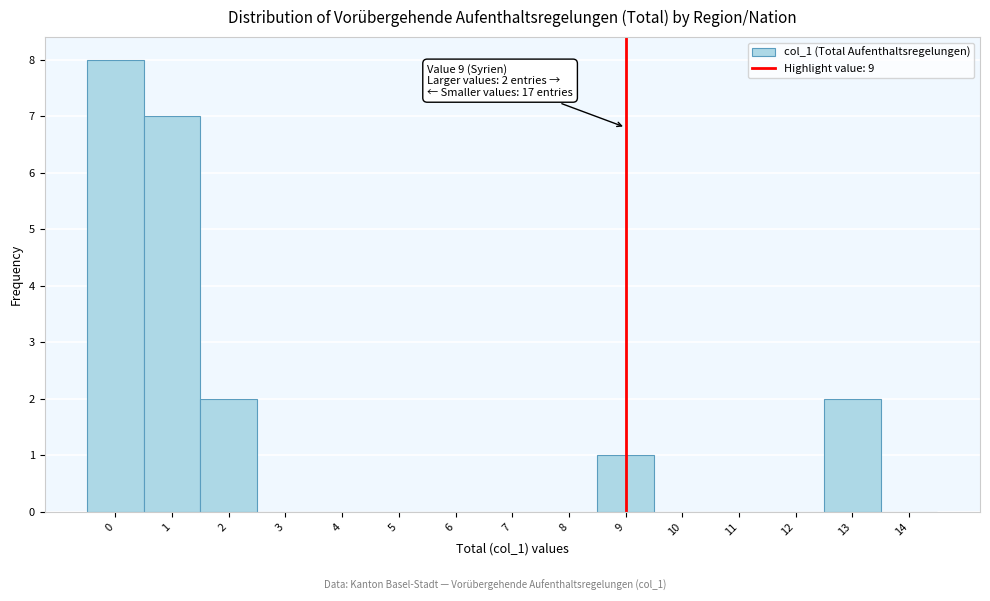

Which range on the x-axis has the tallest bar?

-0.5 to 0.5